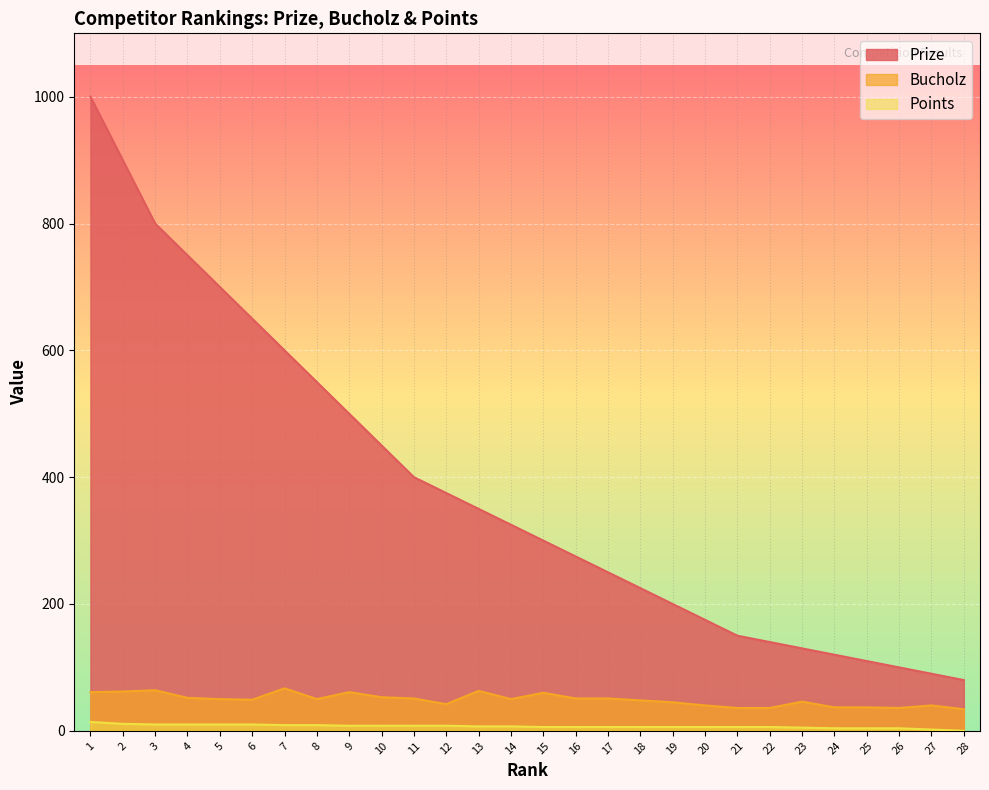

What is the average value of the Bucholz series?

49